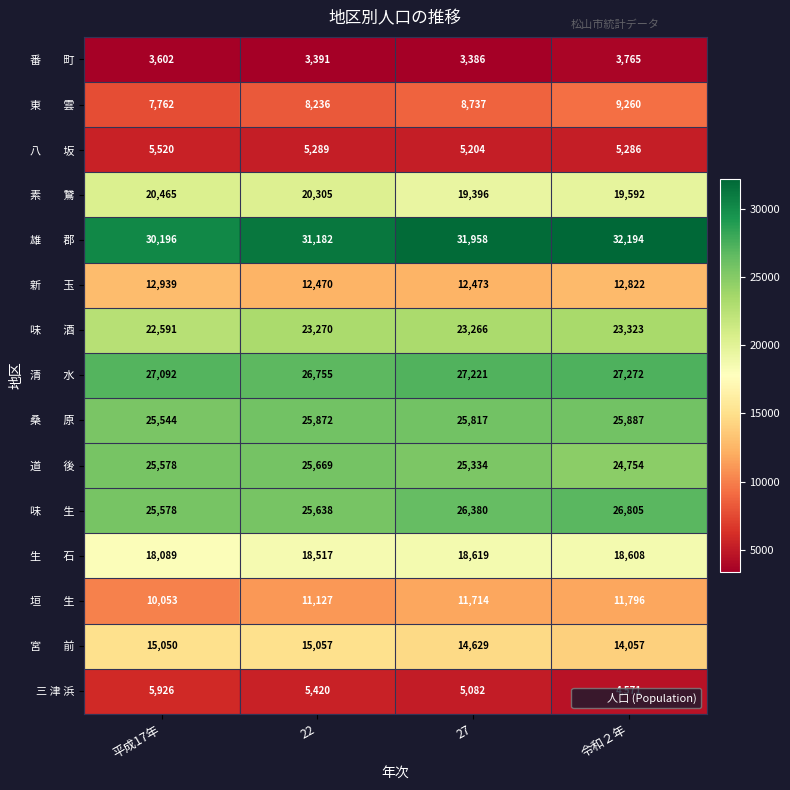

What is the greatest value displayed?

32194